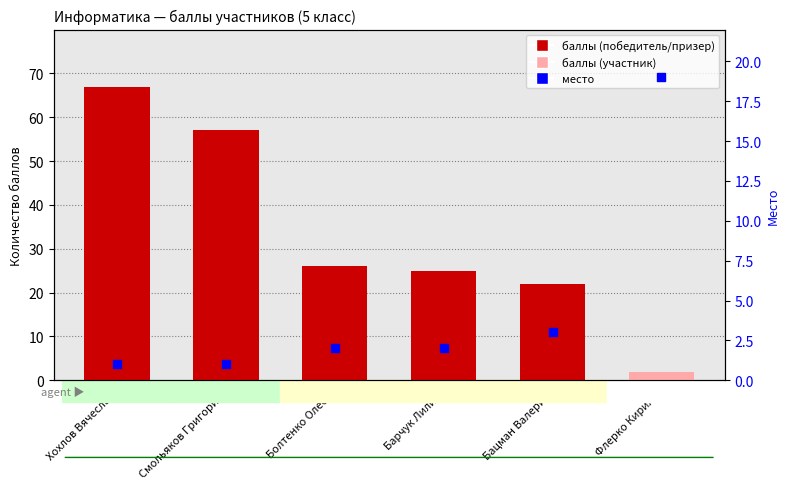

Which series reaches the minimum Y coordinate?

Место